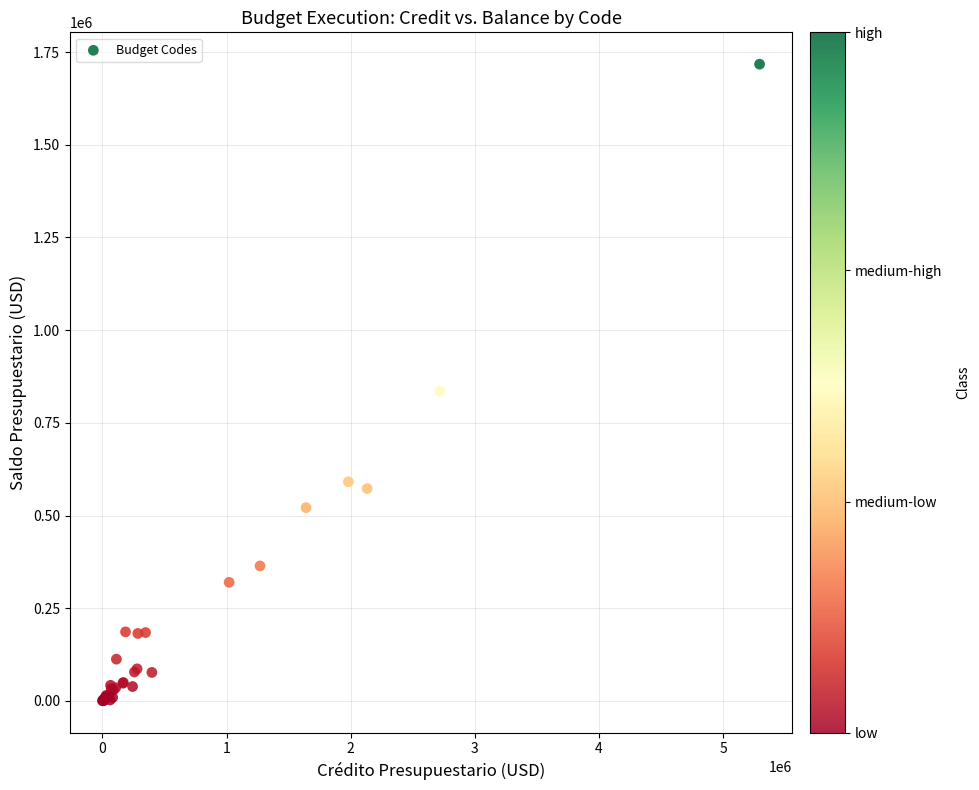

What Y value in the scatter plot is closest to 858857?

835433.1